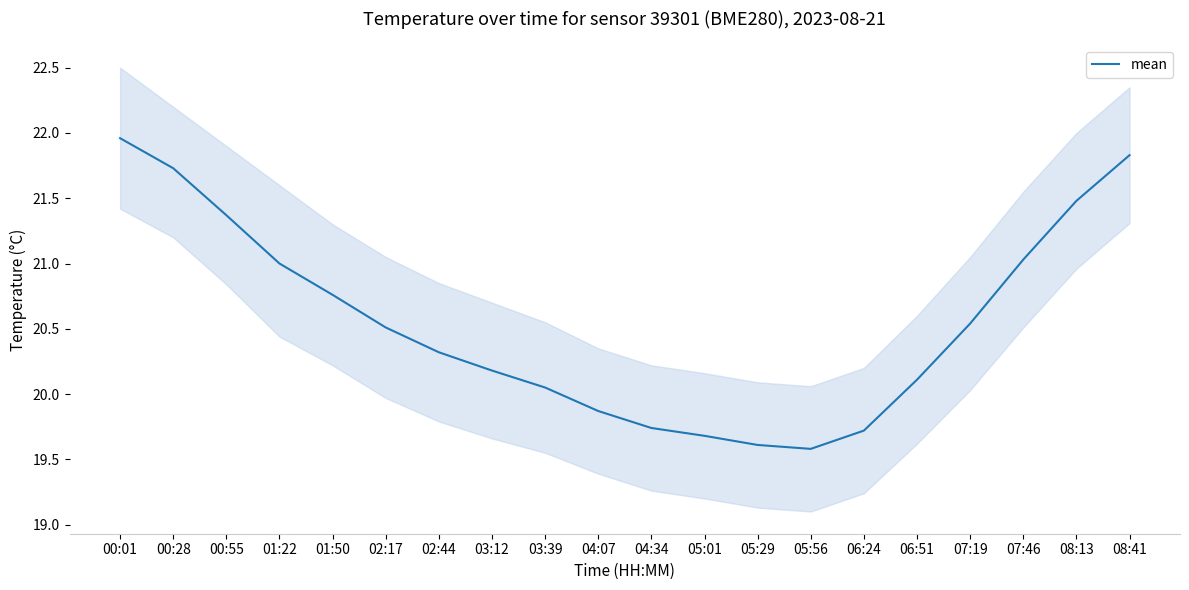

List the labels in order of value, smallest first.

05:56, 05:29, 05:01, 06:24, 04:34, 04:07, 03:39, 06:51, 03:12, 02:44, 02:17, 07:19, 01:50, 01:22, 07:46, 00:55, 08:13, 00:28, 08:41, 00:01